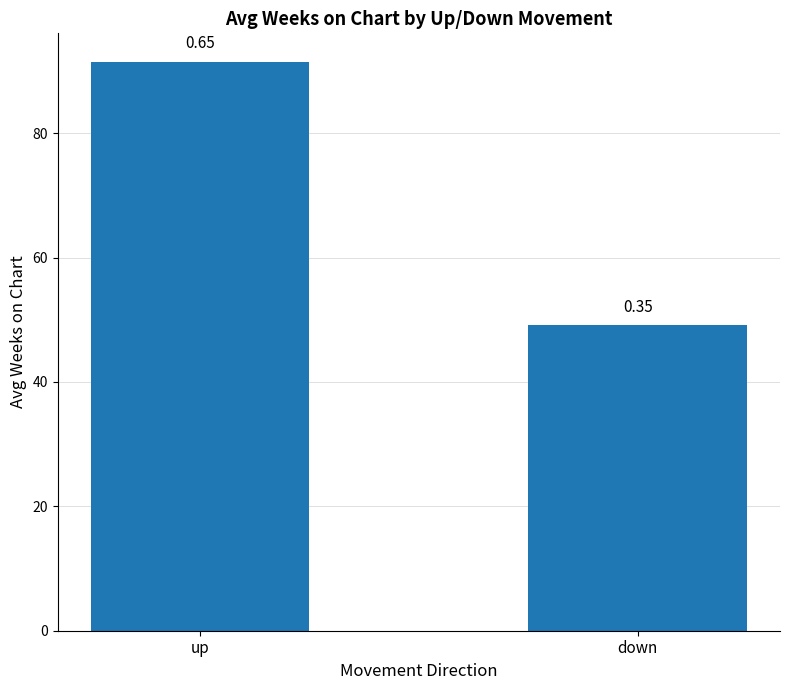

What is the sum of the values at up and down?

140.6